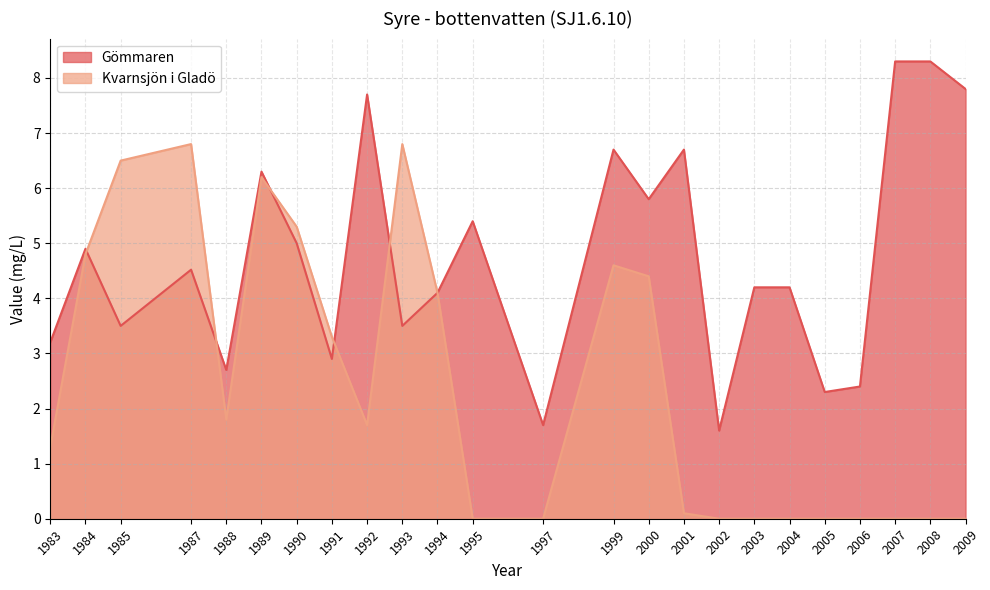

Rank the series by their maximum value, from lowest to highest.

Kvarnsjön i Gladö, Gömmaren